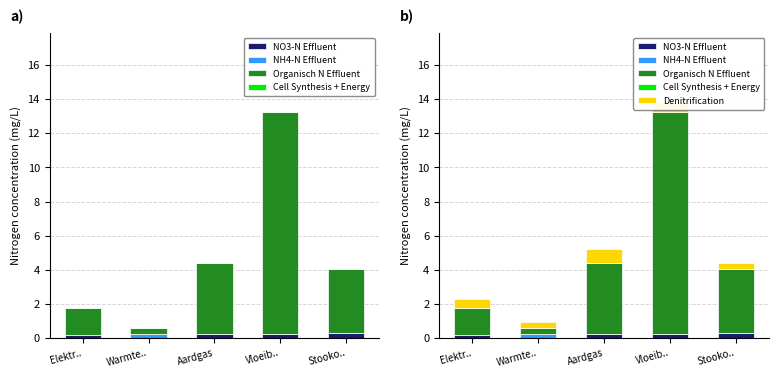

What is the spread (max minus min) of values at Stooko..?

3.8